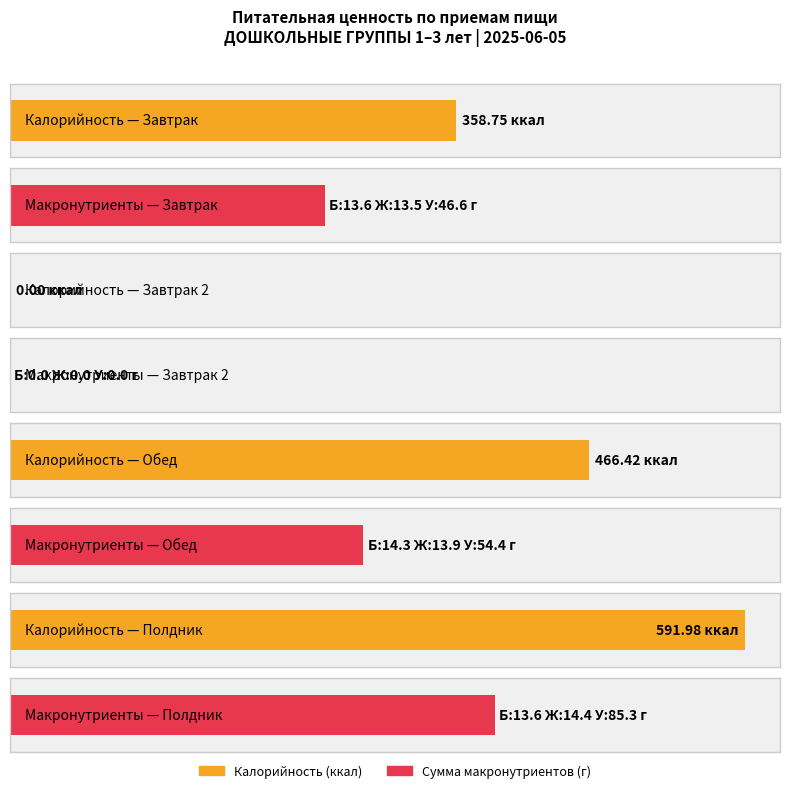

Rank the series at Обед from highest to lowest value.

Калорийность, Углеводы, Белки, Жиры